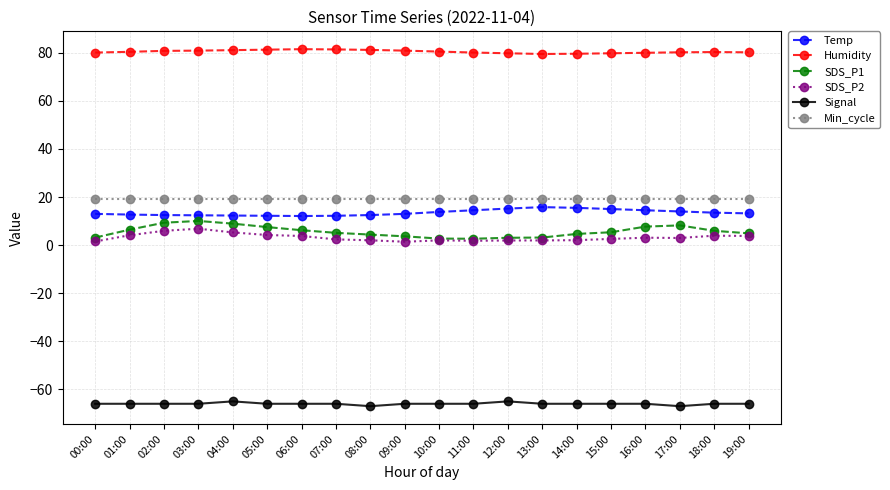

What position from the left is 12:00?

13